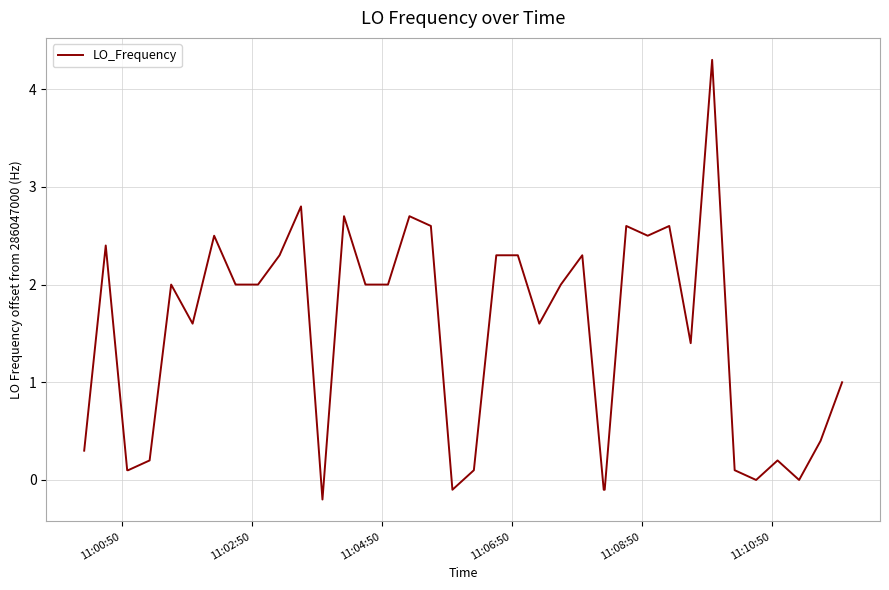

What is the difference between the maximum and minimum values?

4.5